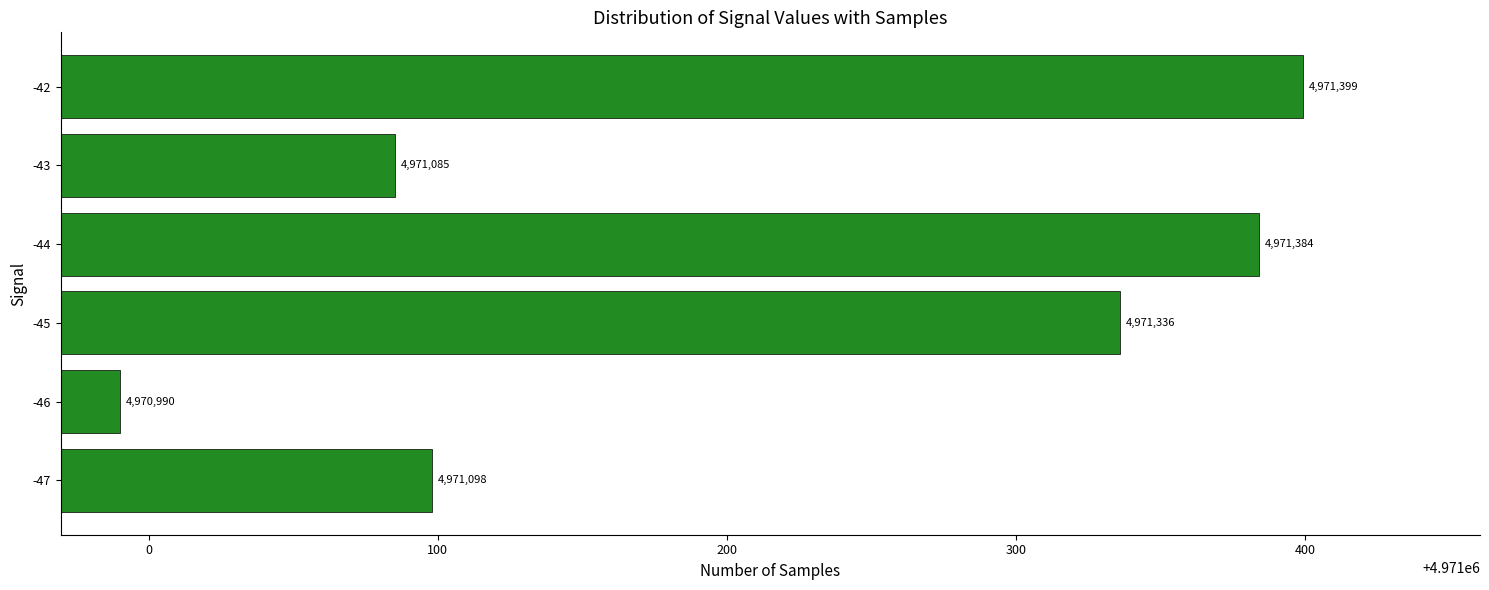

How many bars are there in total?

6